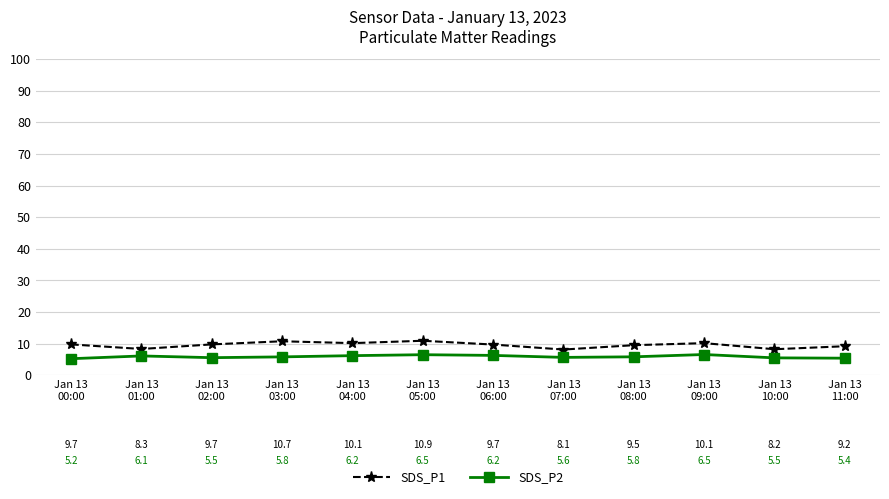

What is the label of the 6th point from the left?

Jan 13
05:00